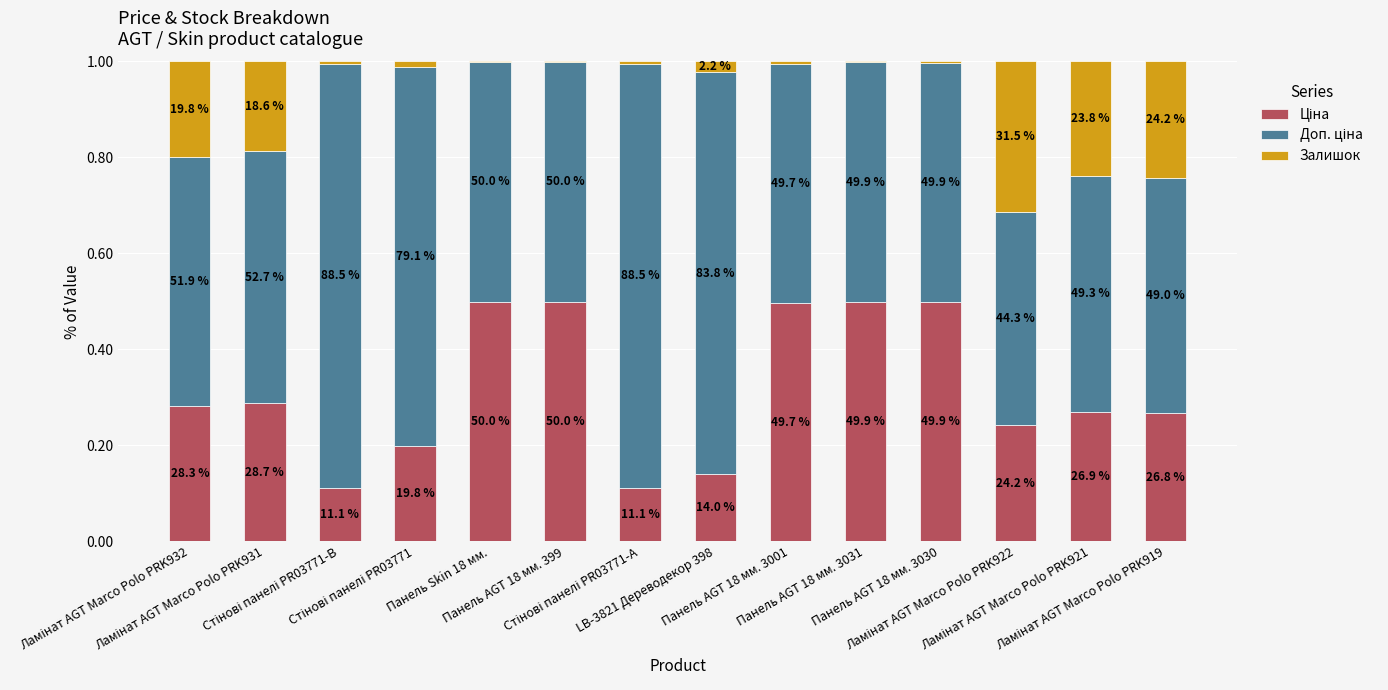

What position from the left is Ламінат AGT Marco Polo PRK932?

1